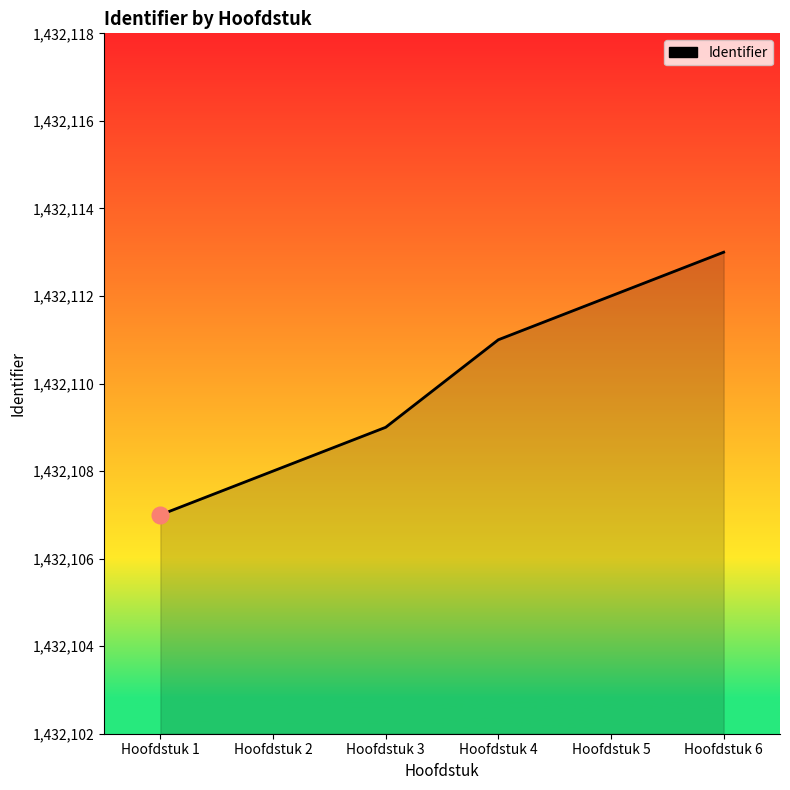

How many values are between 1432108 and 1432112?

4